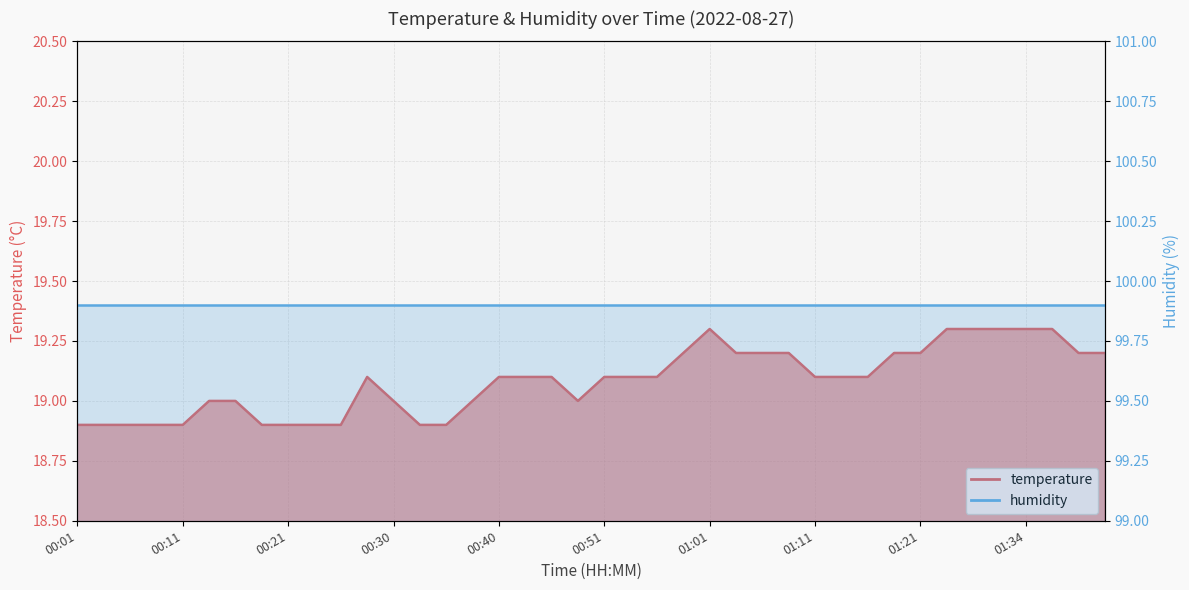

At which label does the data first exceed 19?

00:28